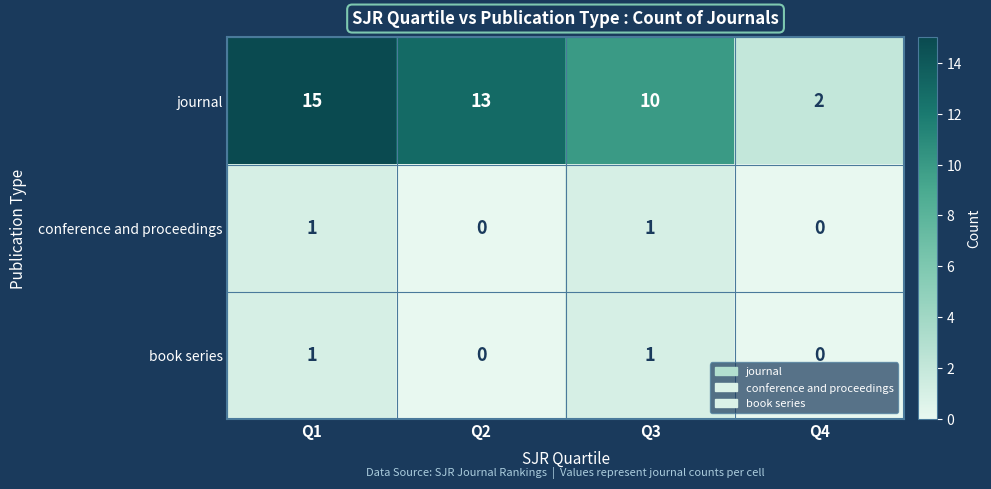

What is the sum of all journal values?

40